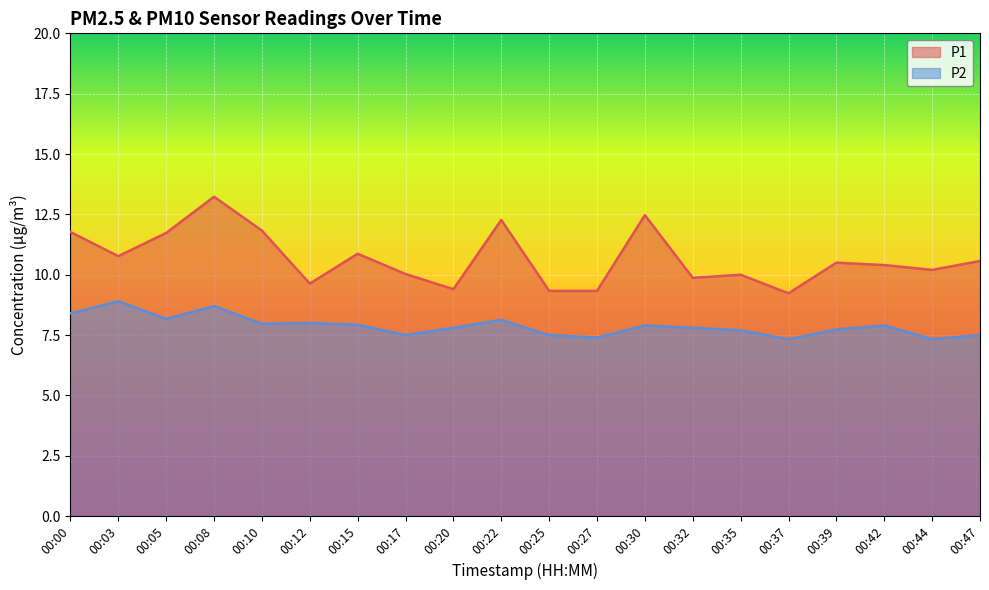

True or false: P2 and P1 intersect in this chart.

False